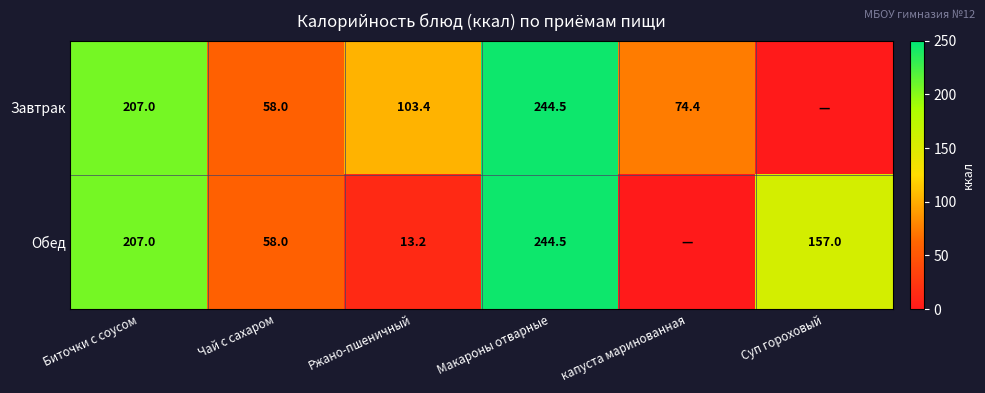

Count the number of categories in the chart.

6